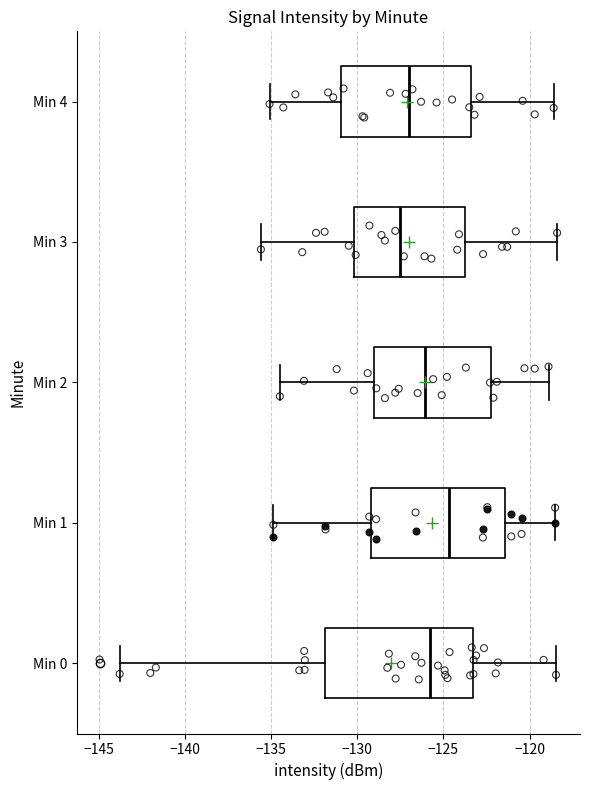

Reading bottom to top, transcribe this box plot: for each box, give where its median line is, the range the box spans, and where its two whiskers end, as read against the x-axis. The values are not printed on the chart, so give them approximately, as read against the axis.

Min 0: median -126.0, box -132.0 to -123.5, whiskers -144.0 to -118.5
Min 1: median -124.5, box -129.0 to -121.5, whiskers -135.0 to -118.5
Min 2: median -126.0, box -129.0 to -122.0, whiskers -134.5 to -119.0
Min 3: median -127.5, box -130.0 to -123.5, whiskers -135.5 to -118.5
Min 4: median -127.0, box -131.0 to -123.5, whiskers -135.0 to -118.5